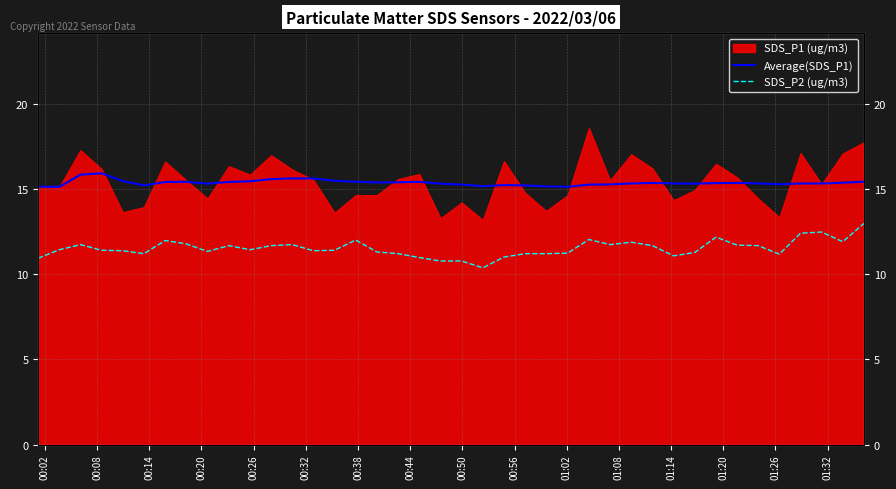

What is the highest value of the Average(SDS_P1) series?

15.9